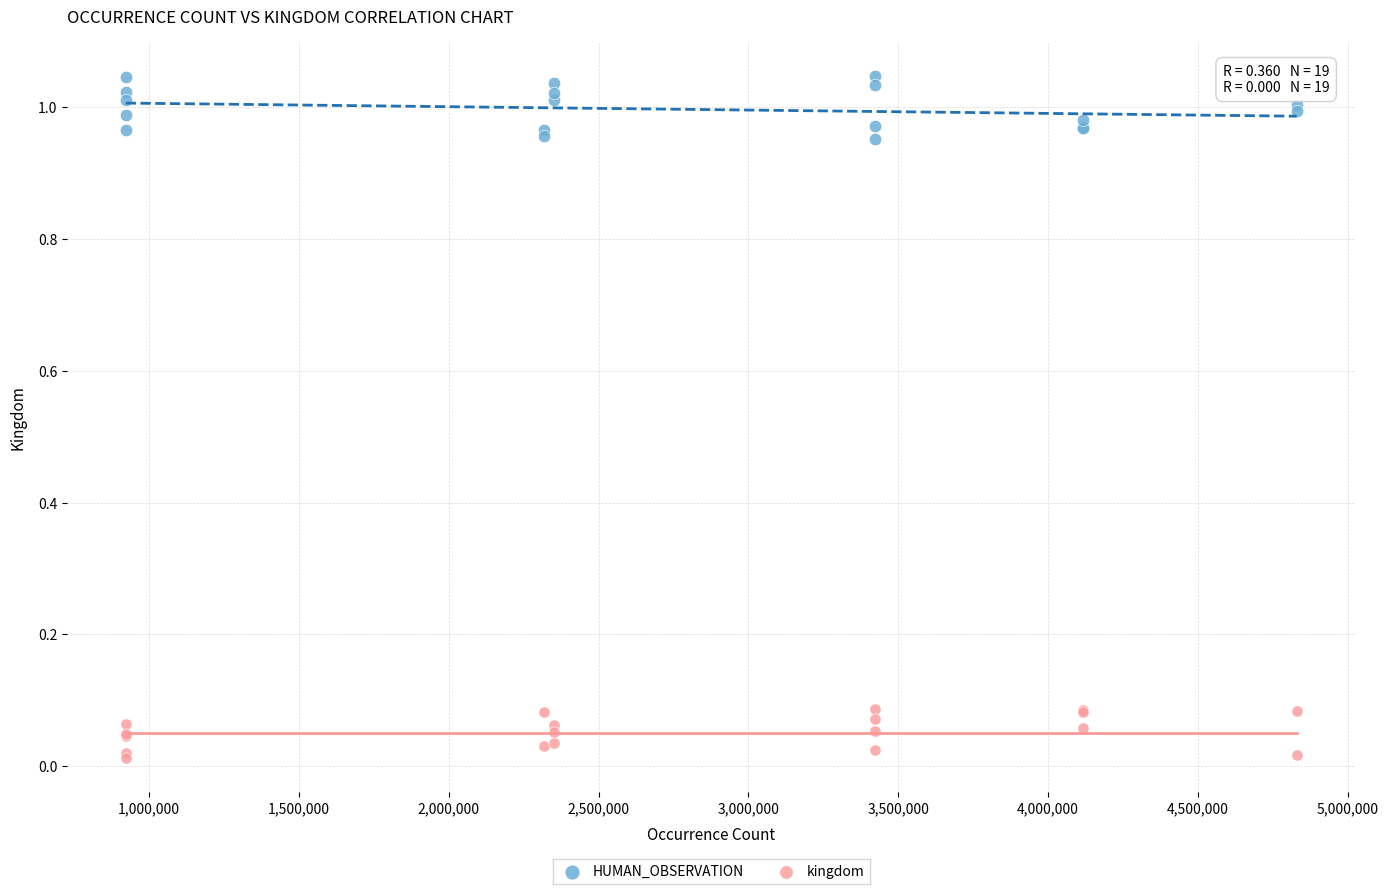

Which series contains the lowest Y value?

kingdom